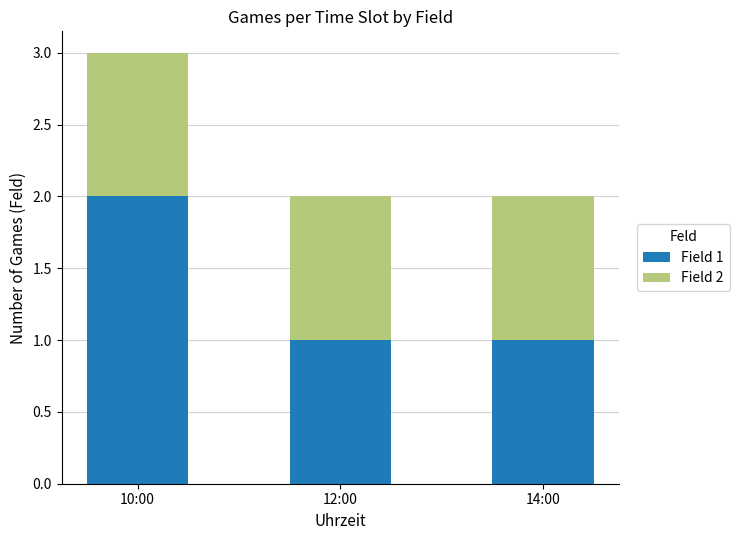

What value does the Field 1 series have at 10:00?

2